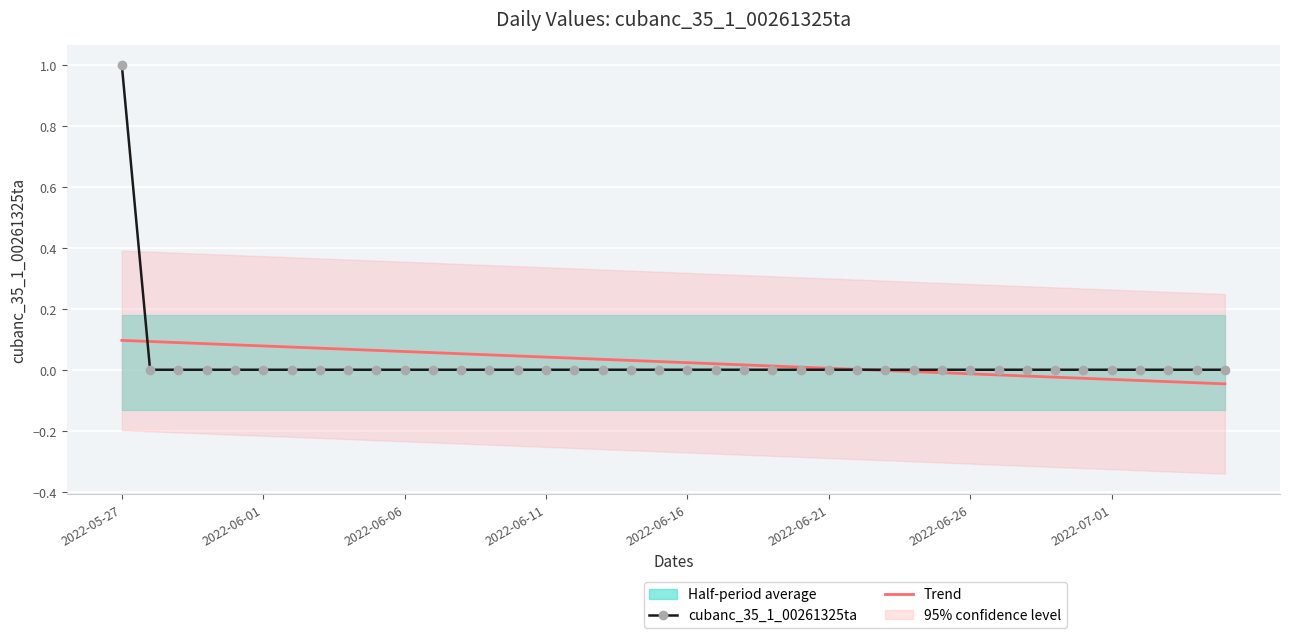

Which has a higher value, 38 or 24?

38